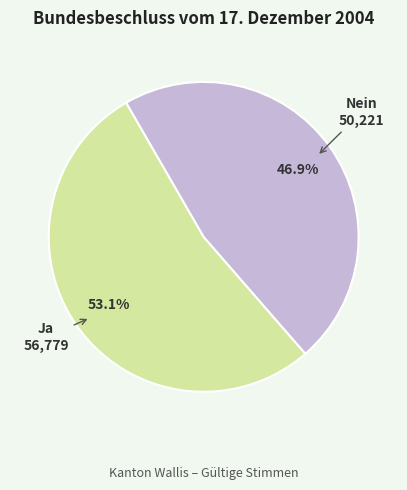

Is there a majority slice in this chart?

Yes